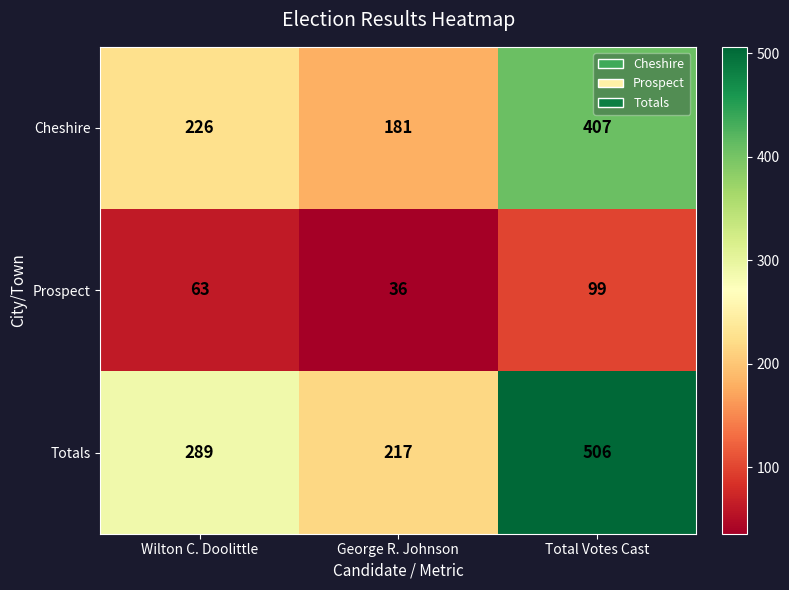

Which series has the widest spread of values?

Totals